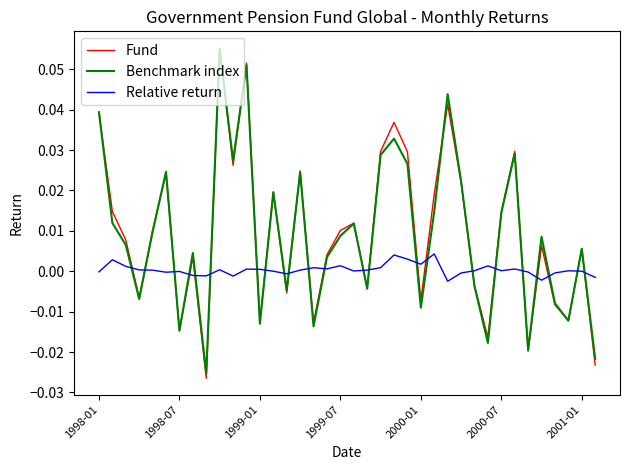

Does the chart display data point markers on the line(s)?

No